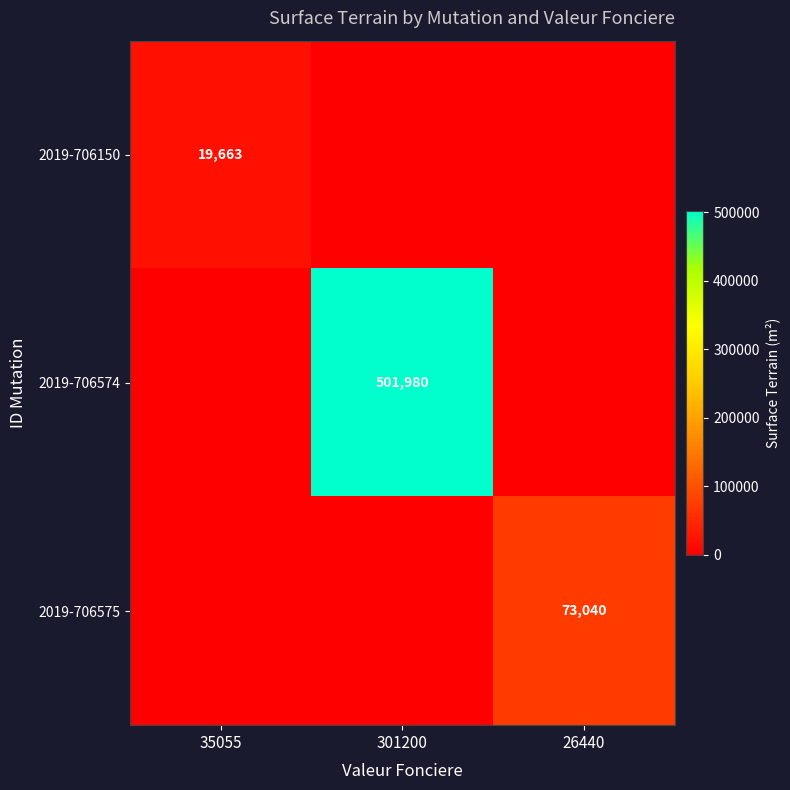

Which label corresponds to the smallest value in the chart?

301200